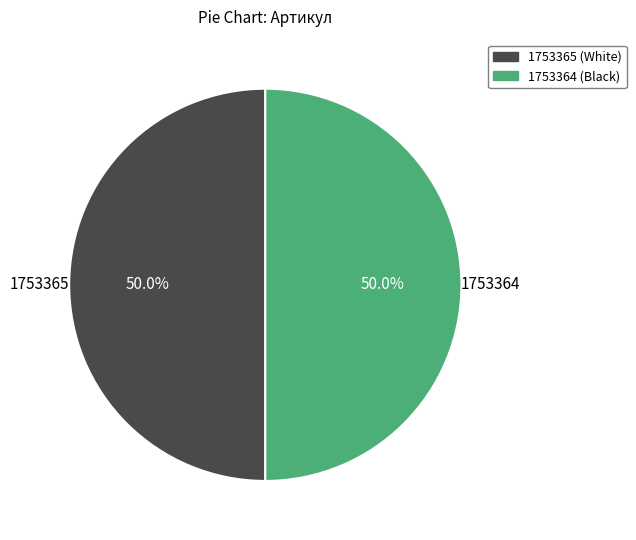

The 1753364 (Black) slice represents 50% of the pie. True or false?

True